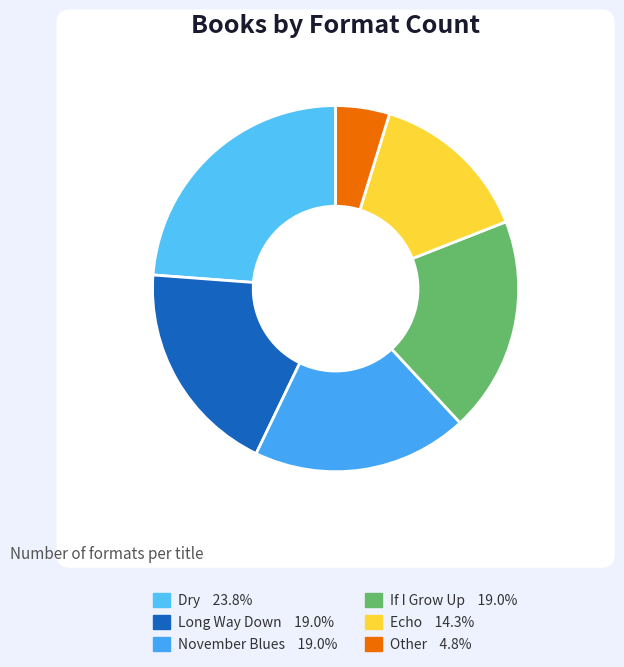

Which slice is the smallest?

Other